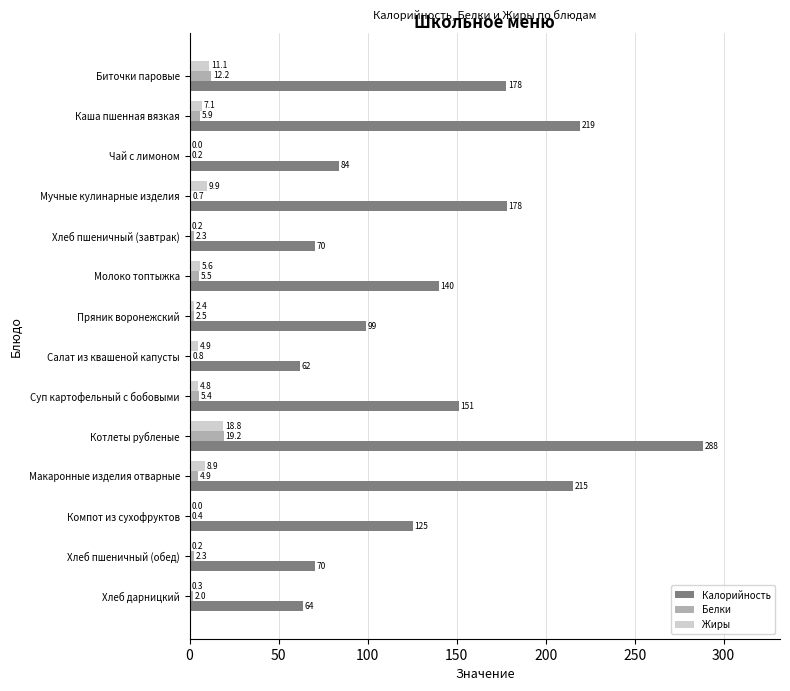

Which category has the highest value in the Калорийность series?

Котлеты рубленые